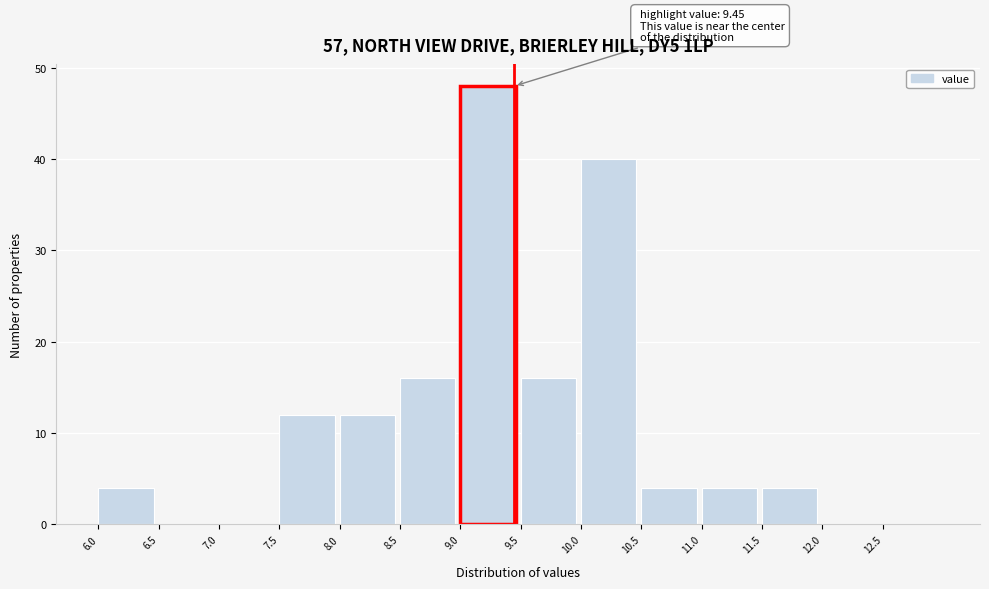

Which range on the x-axis has the tallest bar?

9.0 to 9.5